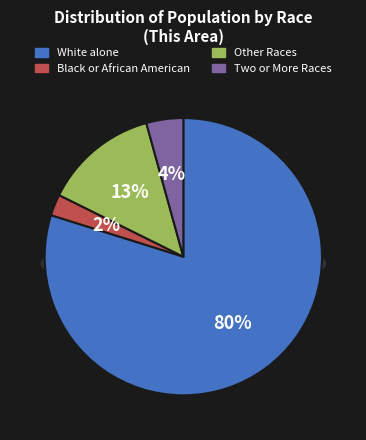

Does any single category account for the majority?

Yes